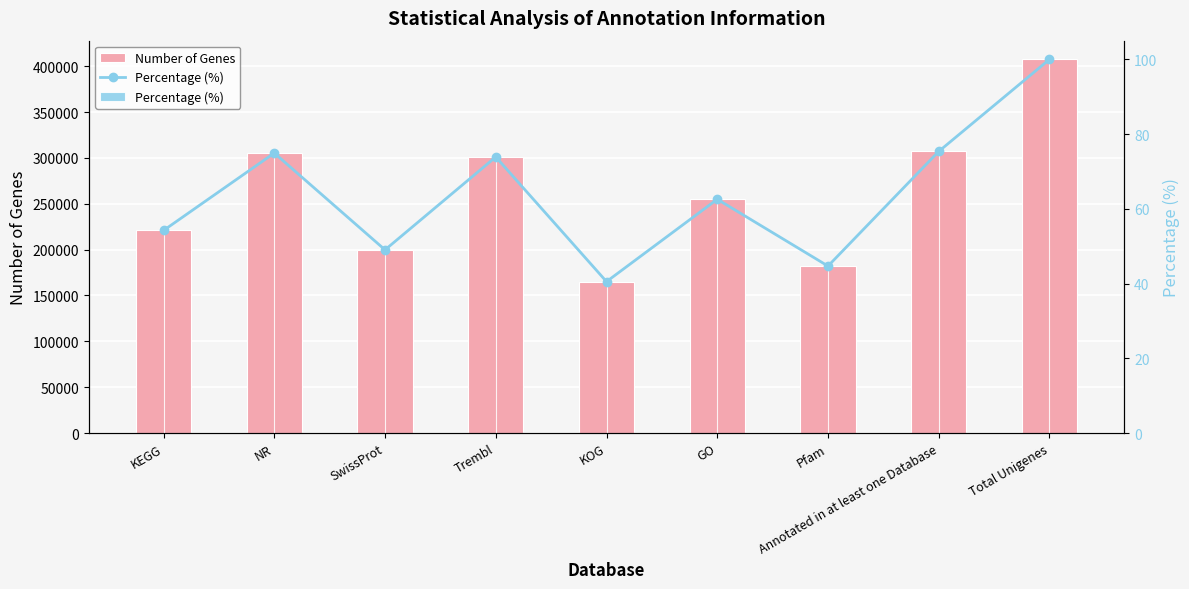

What is the smallest value displayed?

40.5